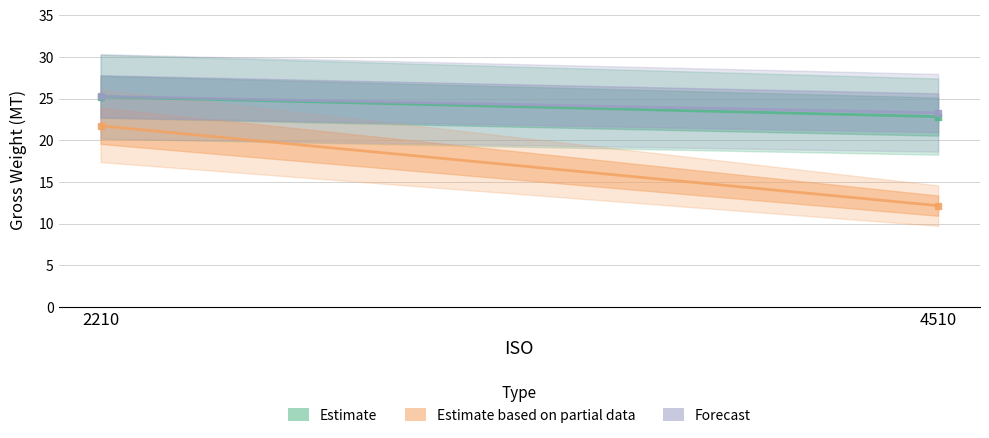

At which label does Estimate based on partial data first exceed 21?

2210